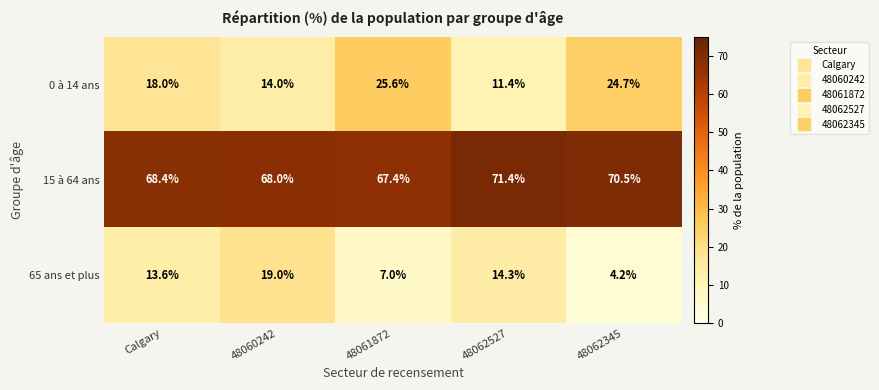

What is the total value across all series at 48061872?

100.0